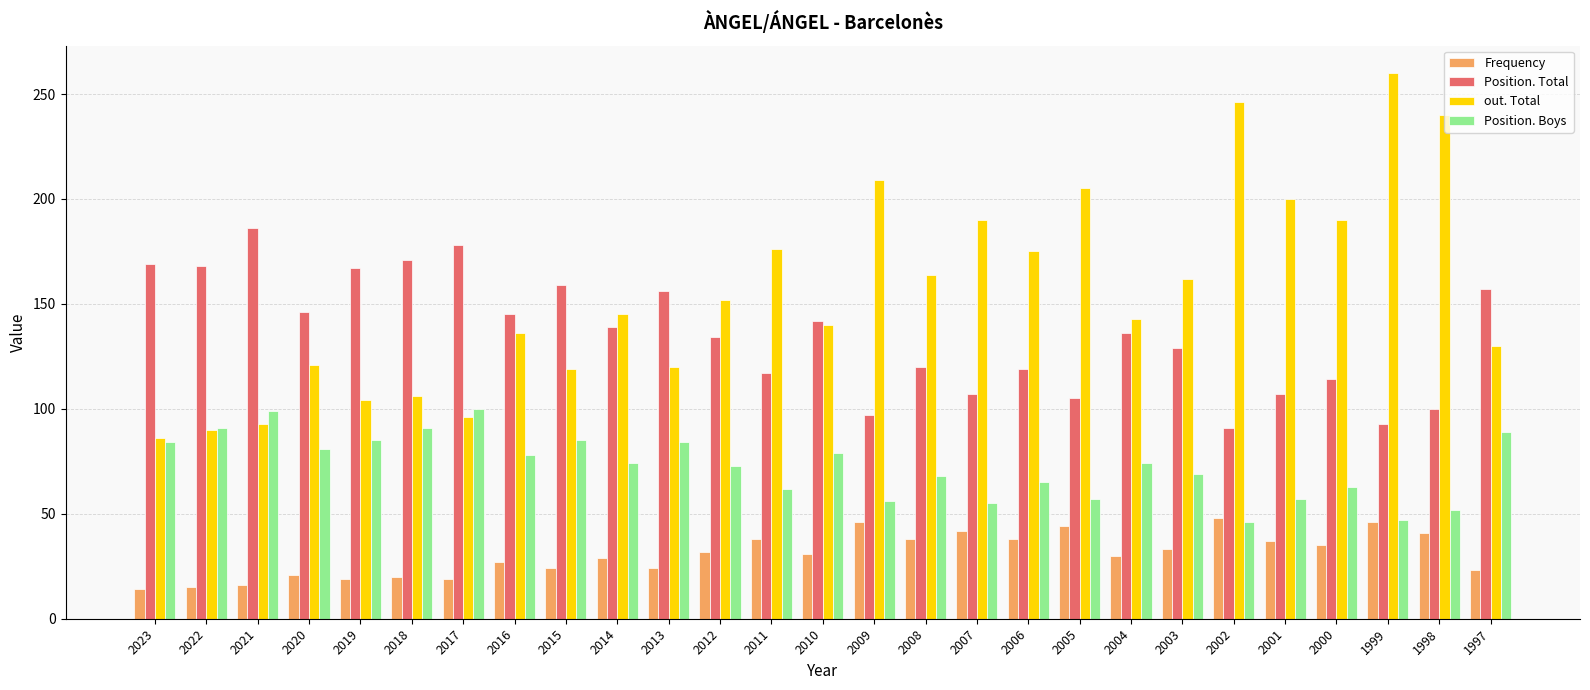

What is the difference between the maximum and minimum values in the out. Total series?

174